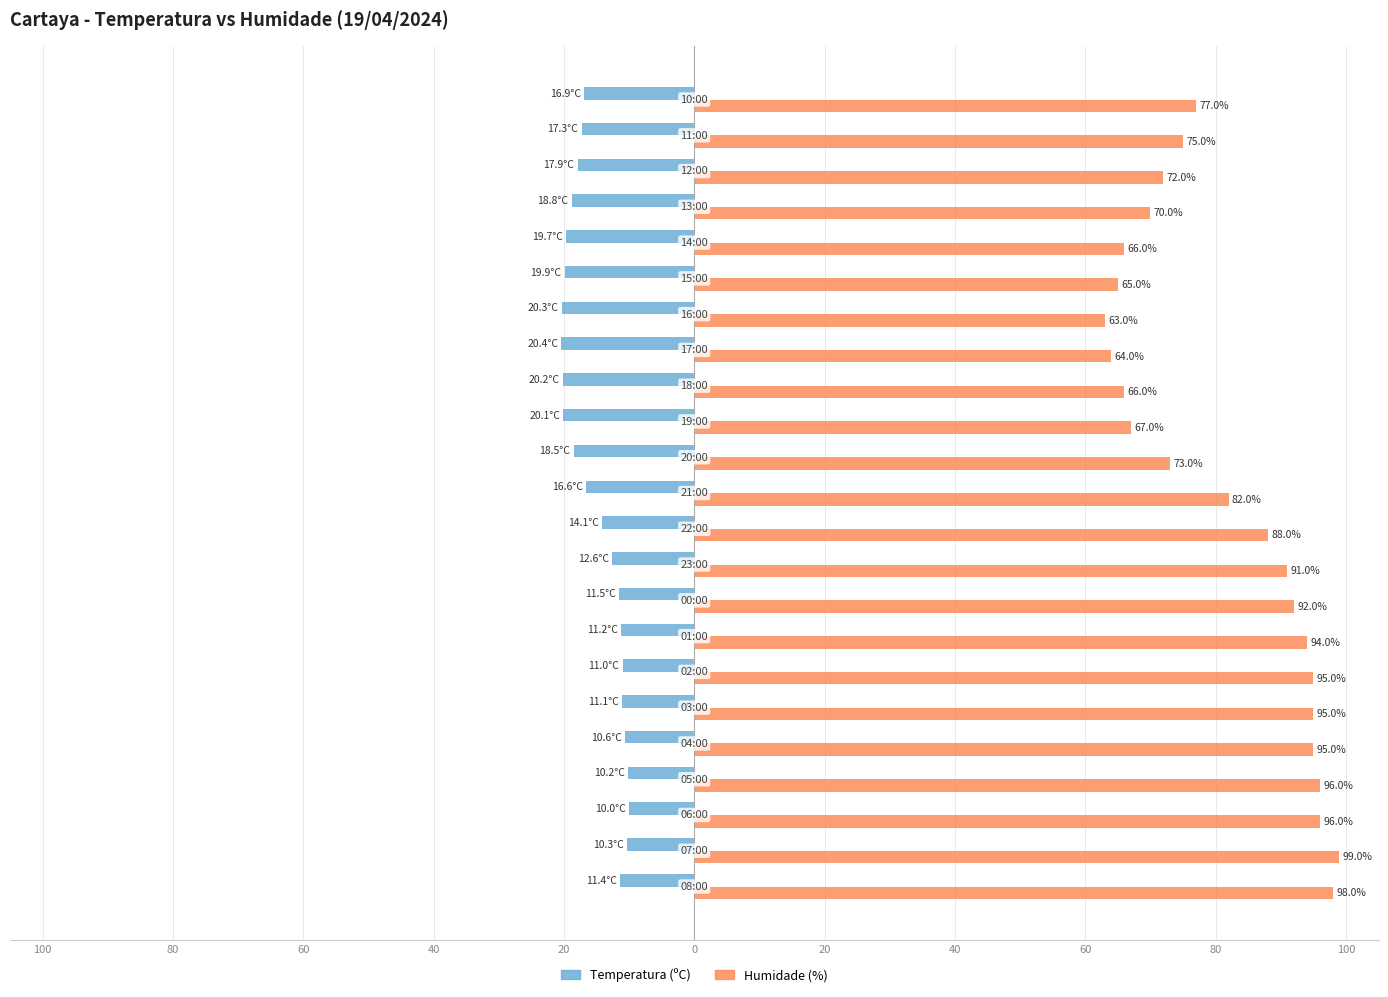

What are all the series names shown in the legend?

Temperatura (ºC), Humidade (%)